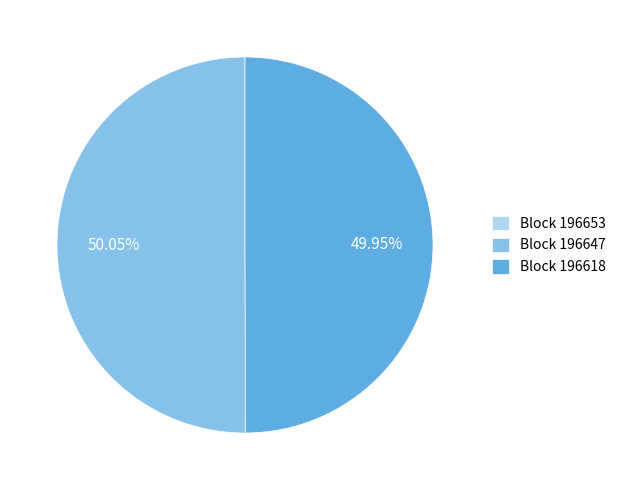

Approximately how many times larger is the value at Block 196618 compared to Block 196647?

1.0